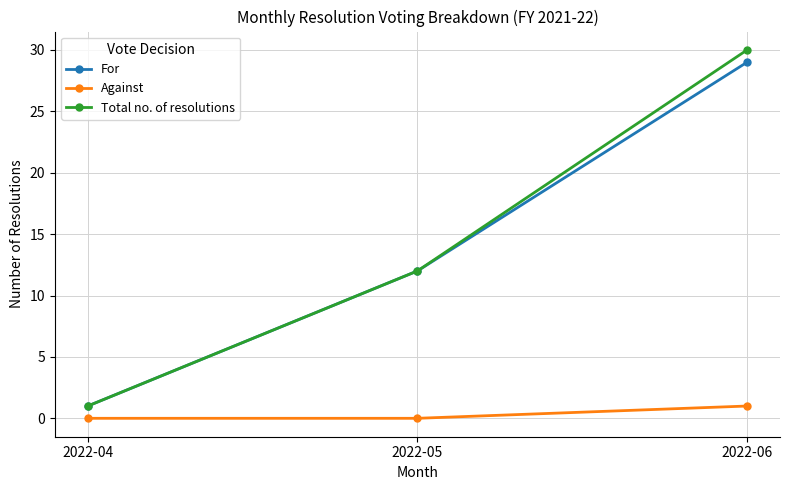

The Total no. of resolutions series shows 4 at 2022-05. True or false?

False